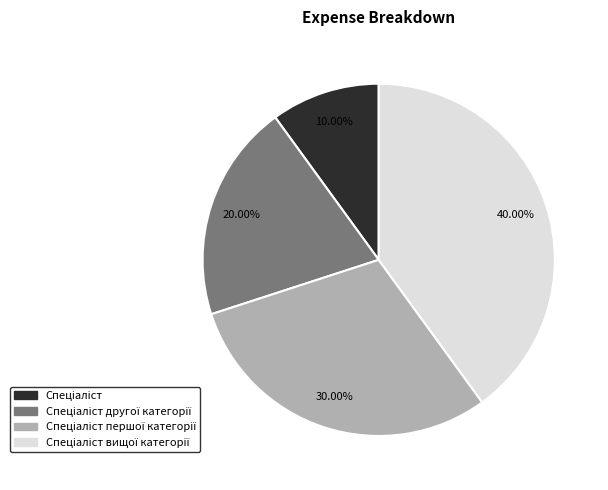

Is there a majority slice in this chart?

No